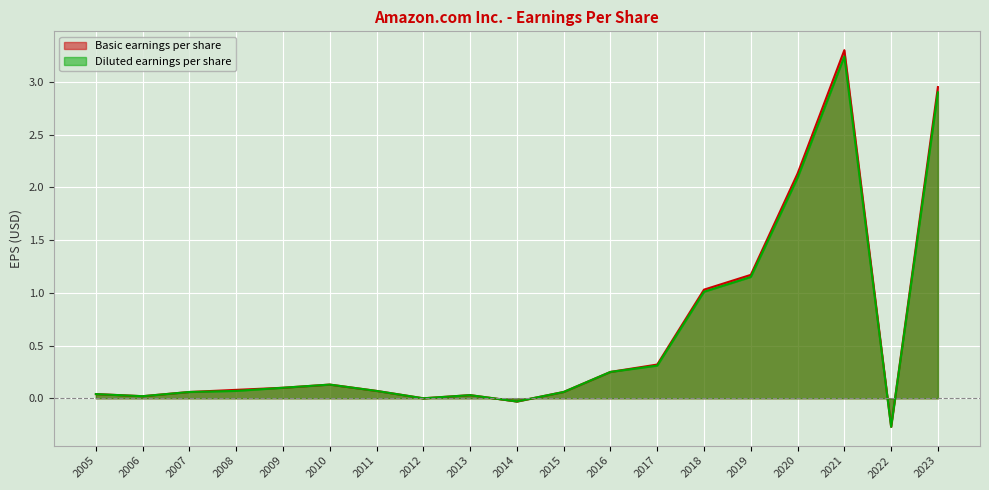

The Diluted earnings per share series shows 1.1 at 2020. True or false?

False